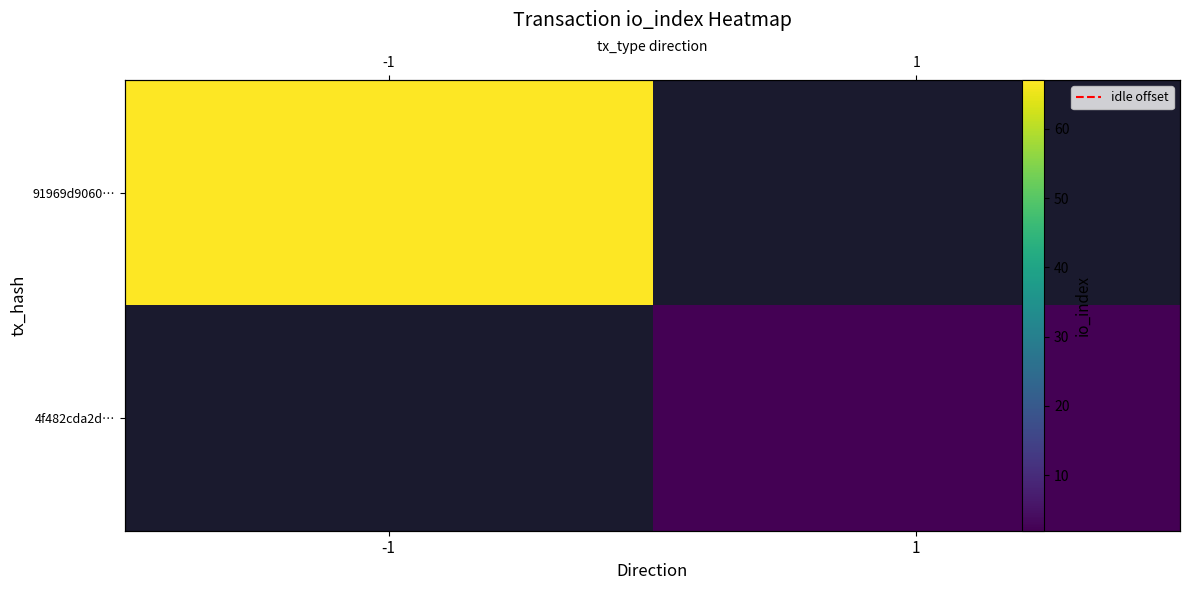

Rank the series by their average value, from highest to lowest.

91969d9060…, 4f482cda2d…